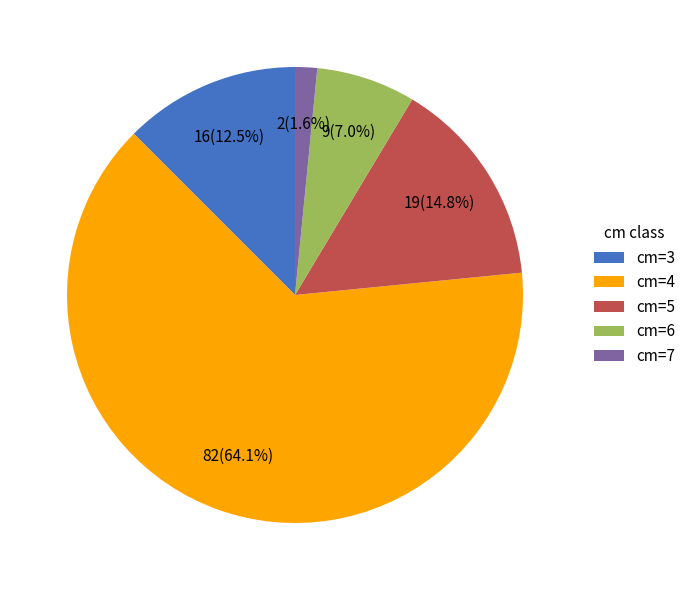

What is the ratio of the value at cm=5 to the value at cm=3?

1.2